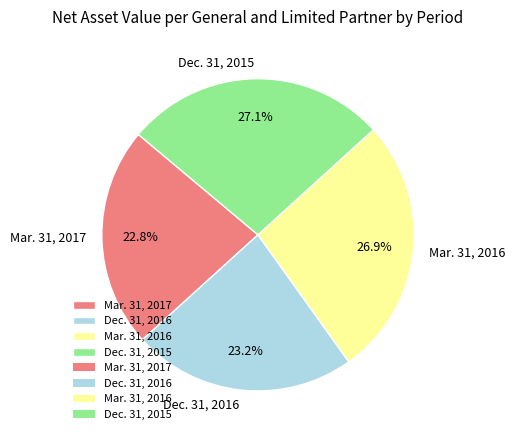

Rank the categories by value from highest to lowest.

Dec. 31, 2015, Mar. 31, 2016, Dec. 31, 2016, Mar. 31, 2017